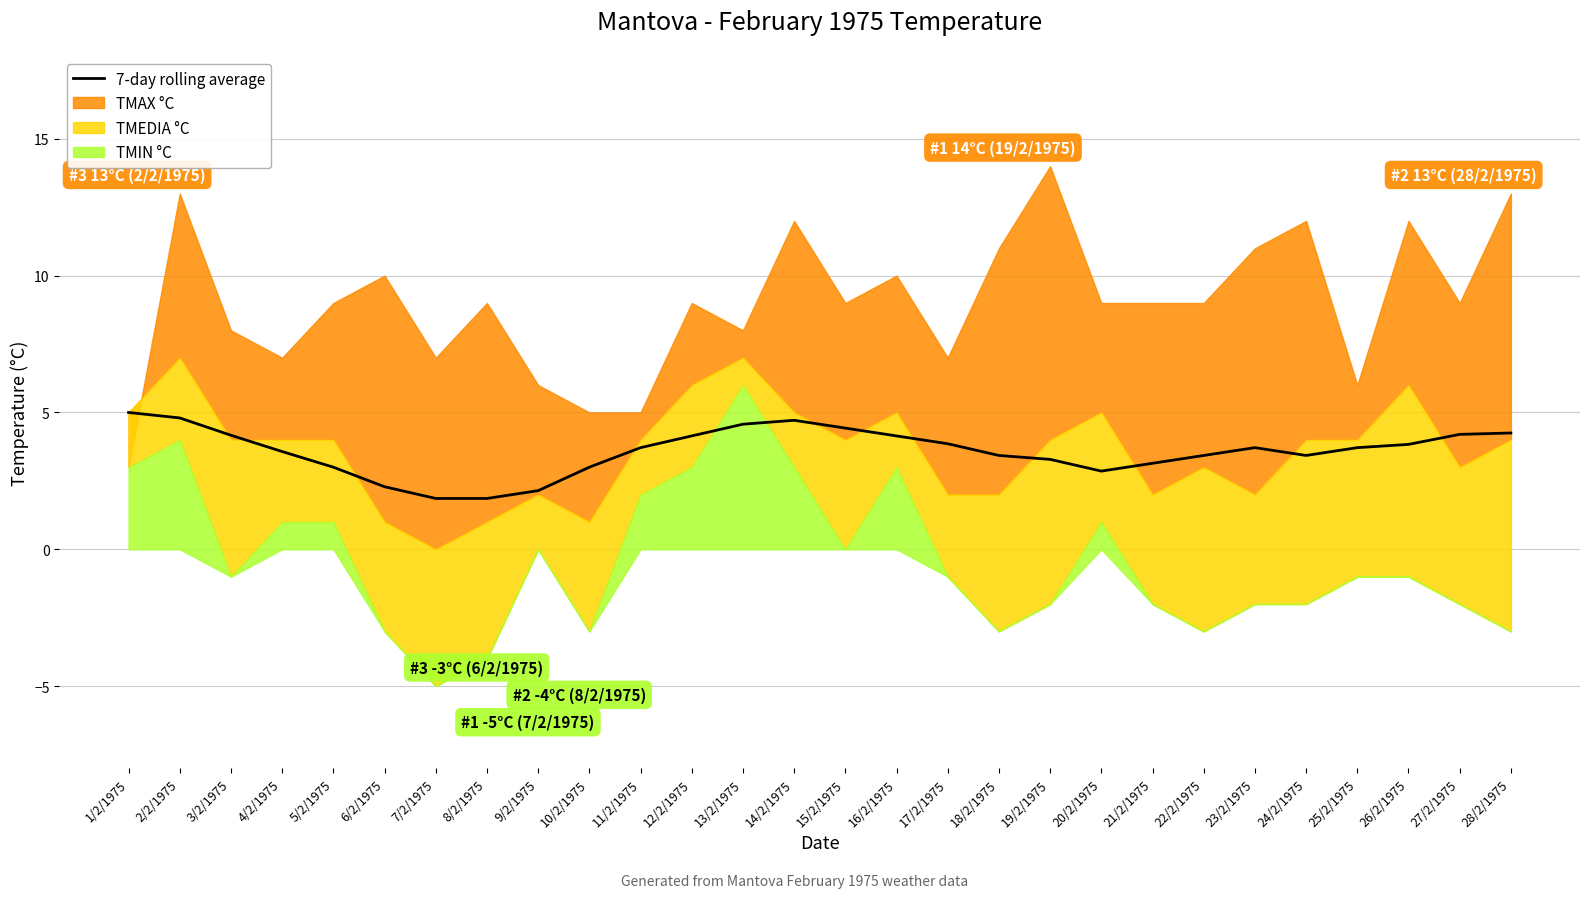

Does the chart display data point markers on the line(s)?

No